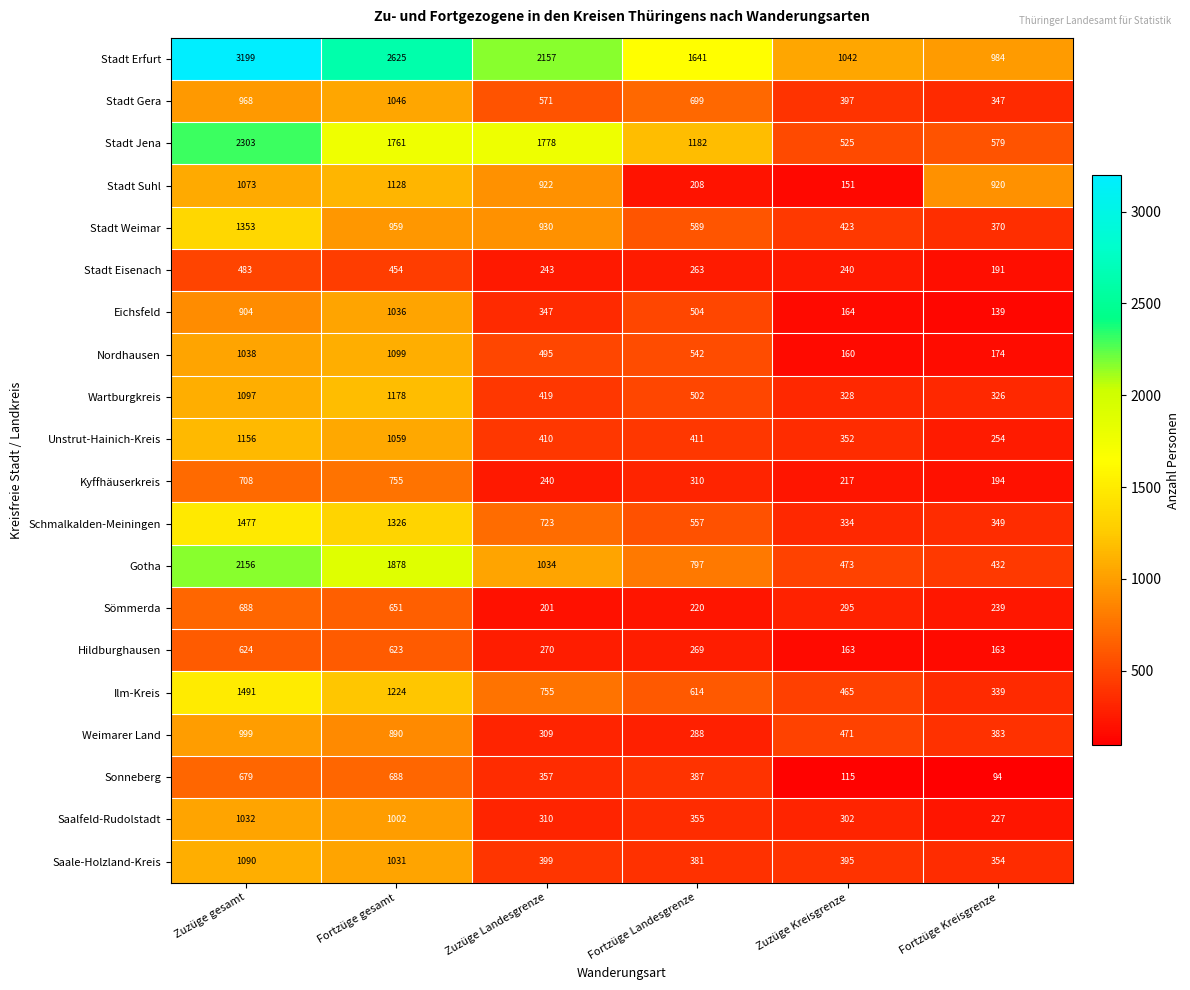

The value of Stadt Jena at Zuzüge Kreisgrenze is 795. True or false?

False